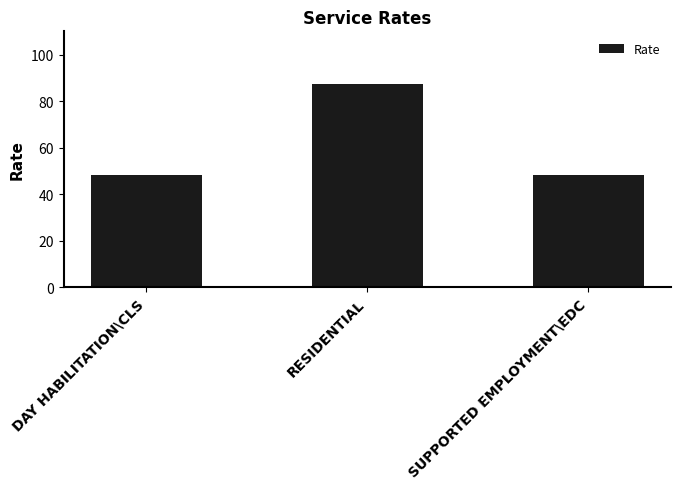

True or false: the data shows 78.5 at DAY HABILITATION\CLS.

False